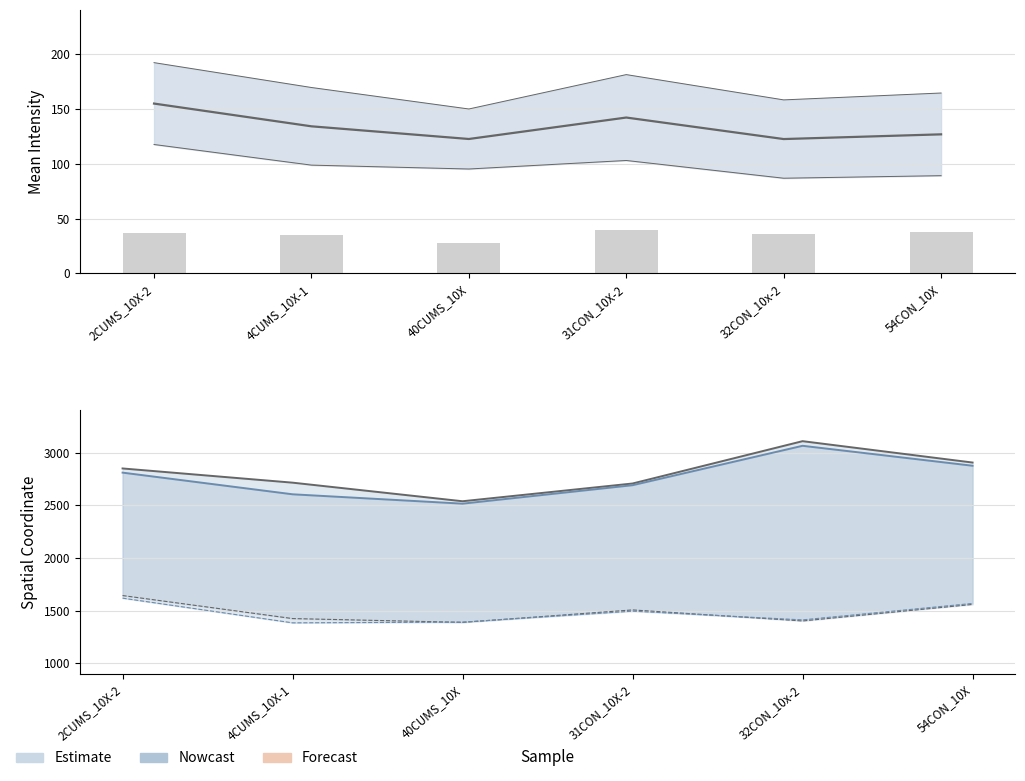

What is the label of the 3rd bar from the left?

40CUMS_10X